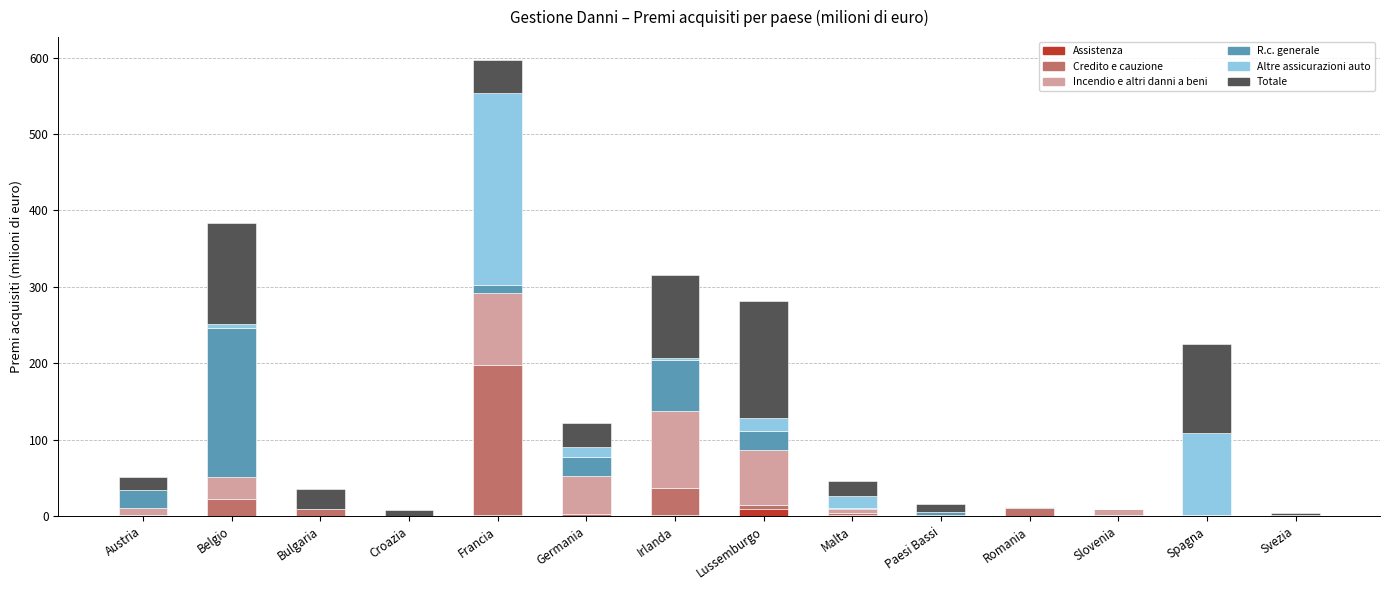

At which category is the sum across all series the highest?

Francia